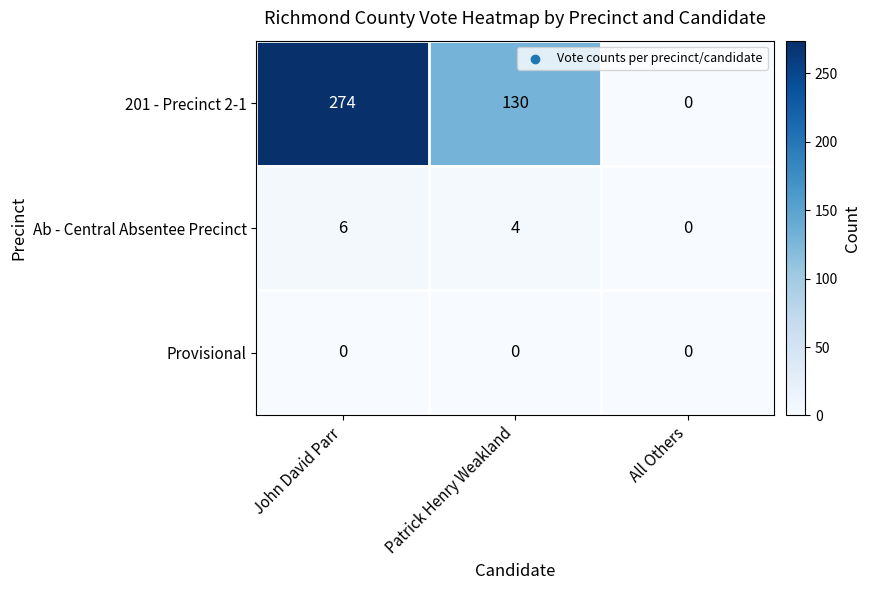

The value of Ab - Central Absentee Precinct at John David Parr is 6. True or false?

True